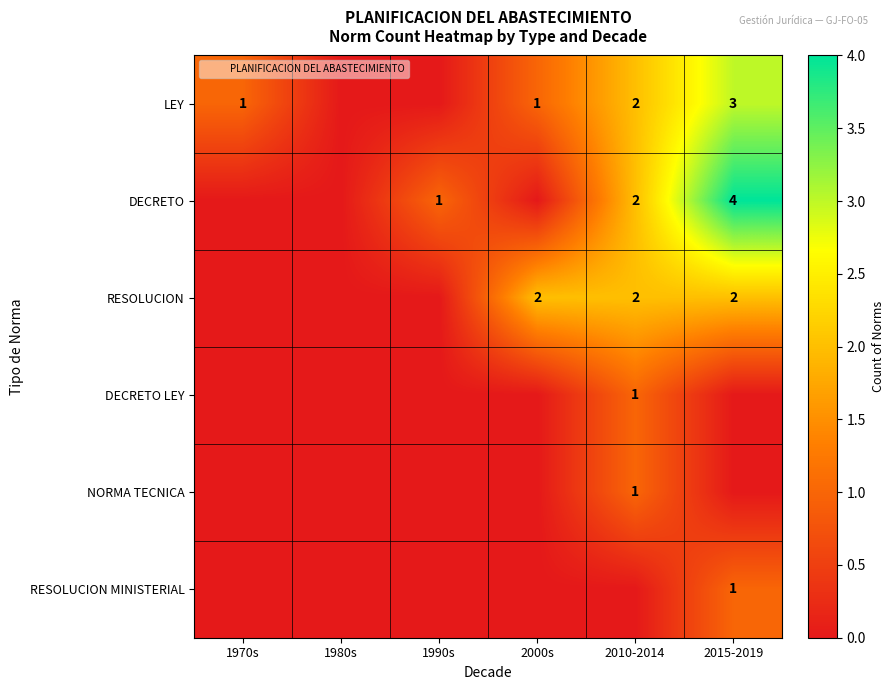

The value of DECRETO LEY at 1990s is 0. True or false?

False